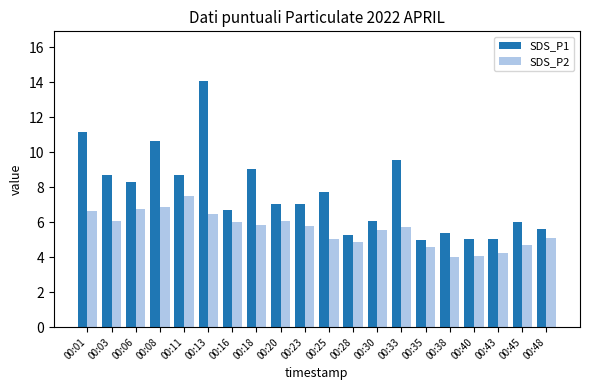

What is the value of the SDS_P2 bar at the 13th from the left?

5.5